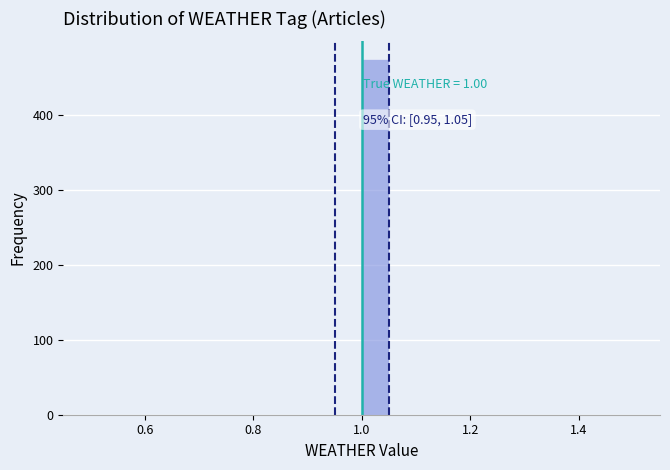

Around what value on the x-axis is the tallest bar? Give the approximate position of its centre, as read against the axis.

1.02